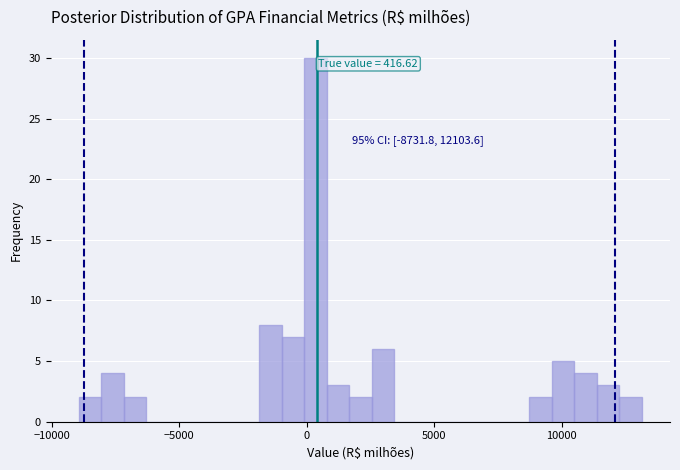

Around what value on the x-axis is the tallest bar? Give the approximate position of its centre, as read against the axis.

500